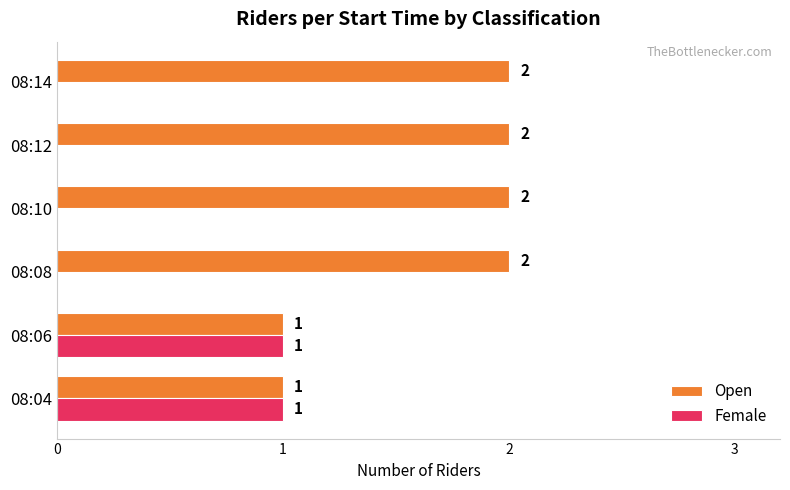

Which series has the largest total across all categories?

Open